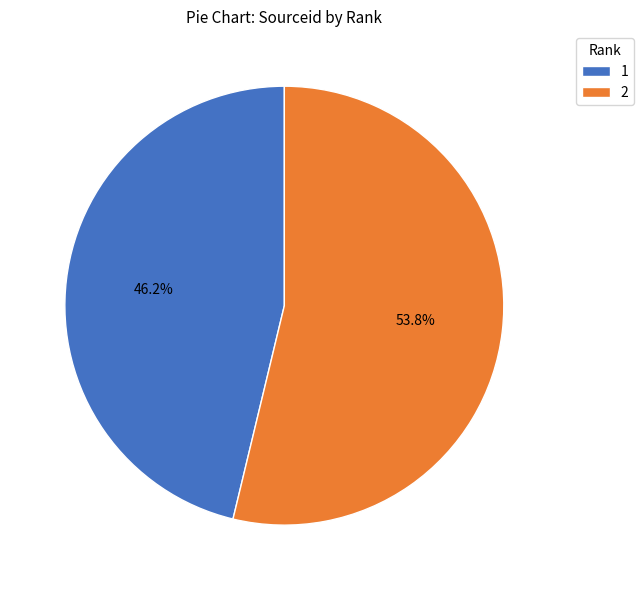

What is the ratio of the value at 2 to the value at 1?

1.2